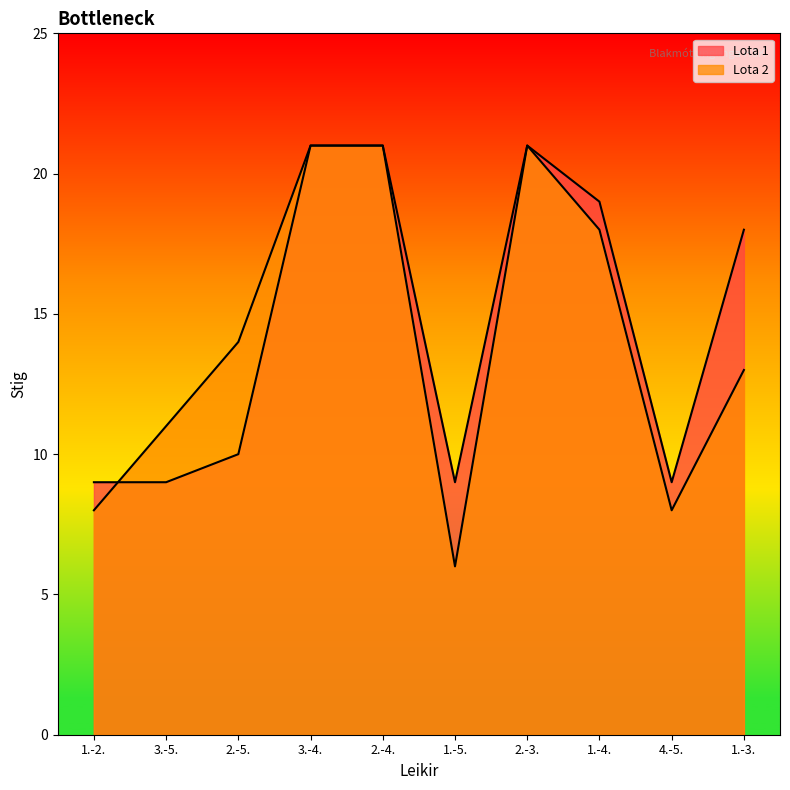

Rank the series at 2.-4. from lowest to highest value.

Lota 2, Lota 1